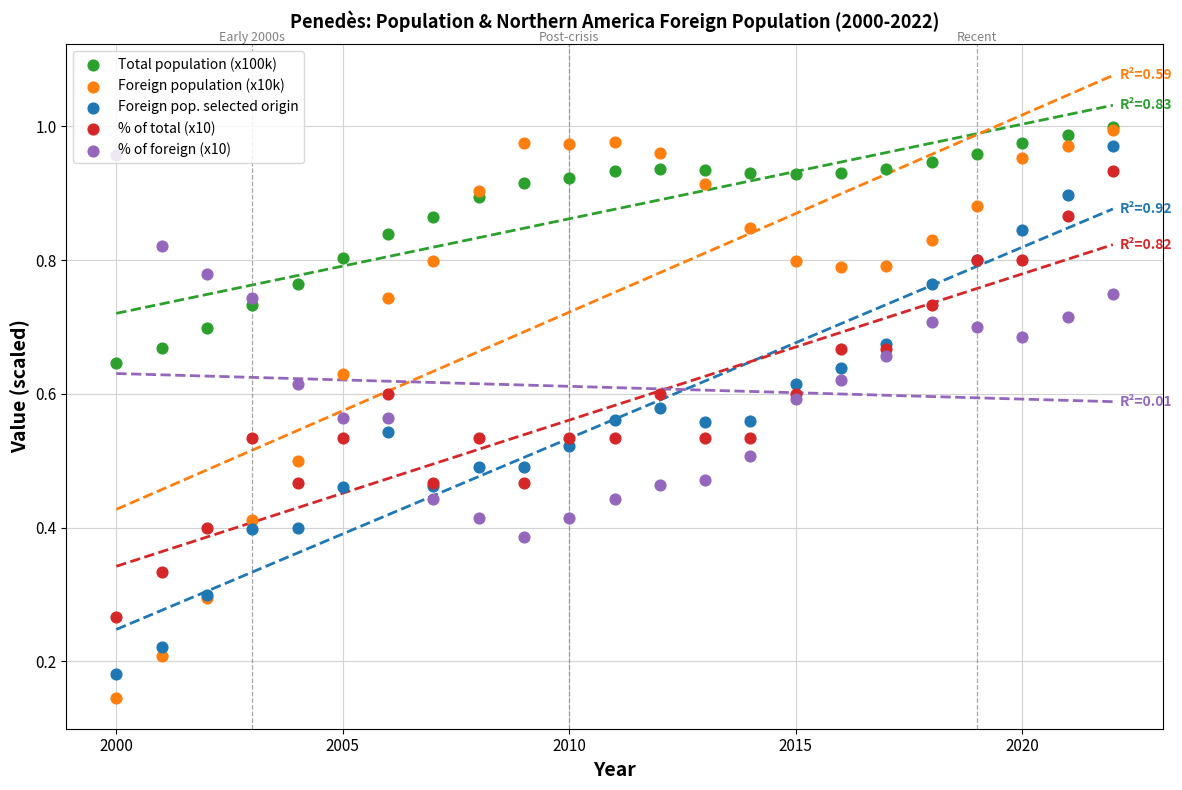

Which series has the largest total across all categories?

Total population (x100k)